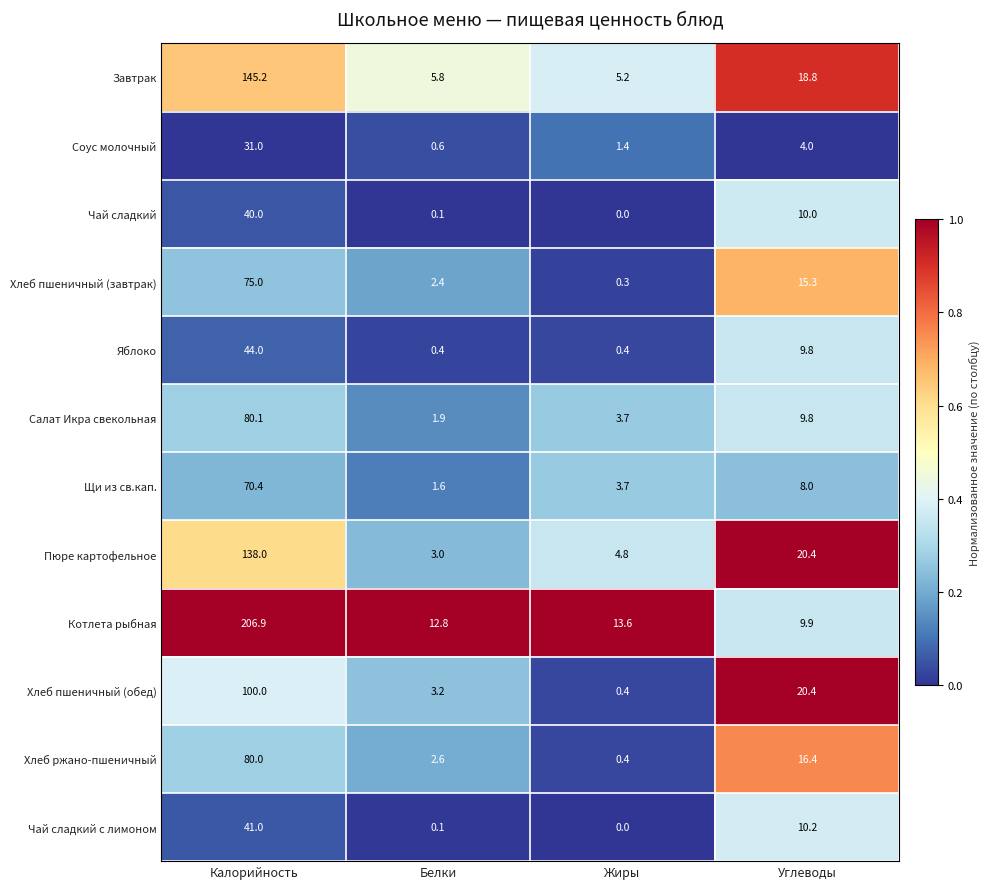

What is the difference between the maximum and second lowest values in the Салат Икра свекольная series?

76.4